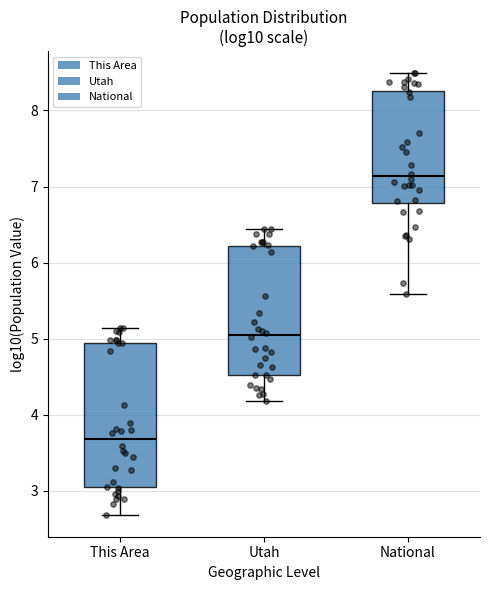

Which box is the tallest, from its lower edge to its upper edge?

This Area